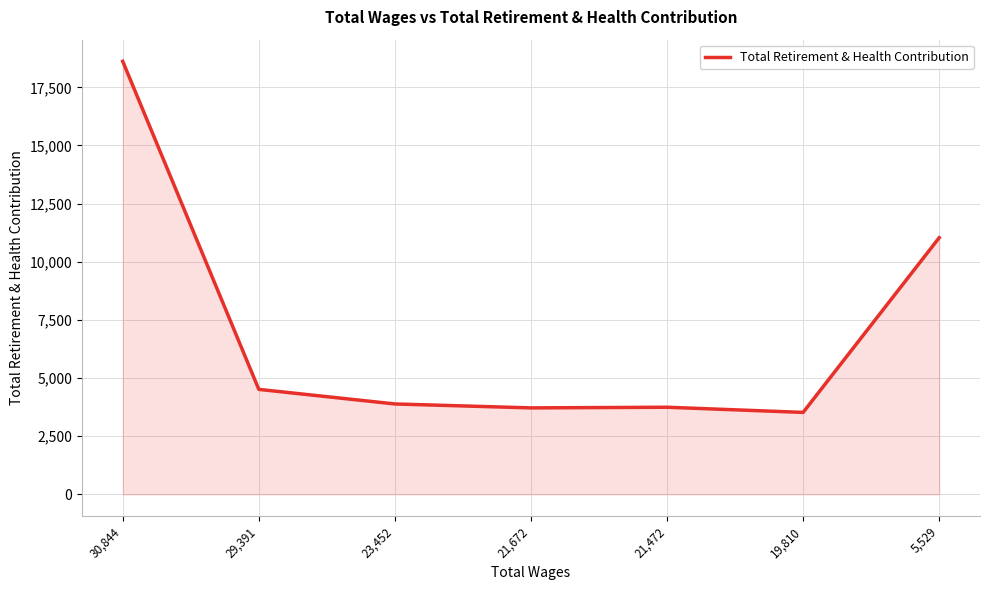

What is the sum of the values at 19,810 and 29,391?

8036